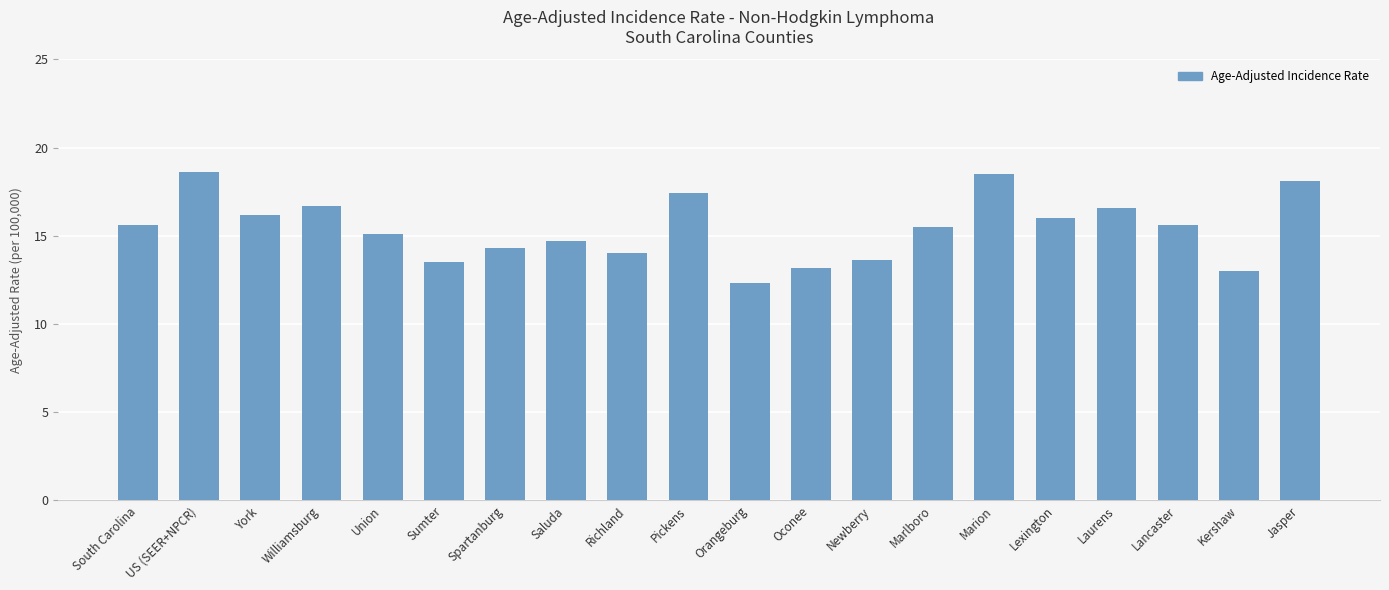

What is the label of the 6th bar from the right?

Marion